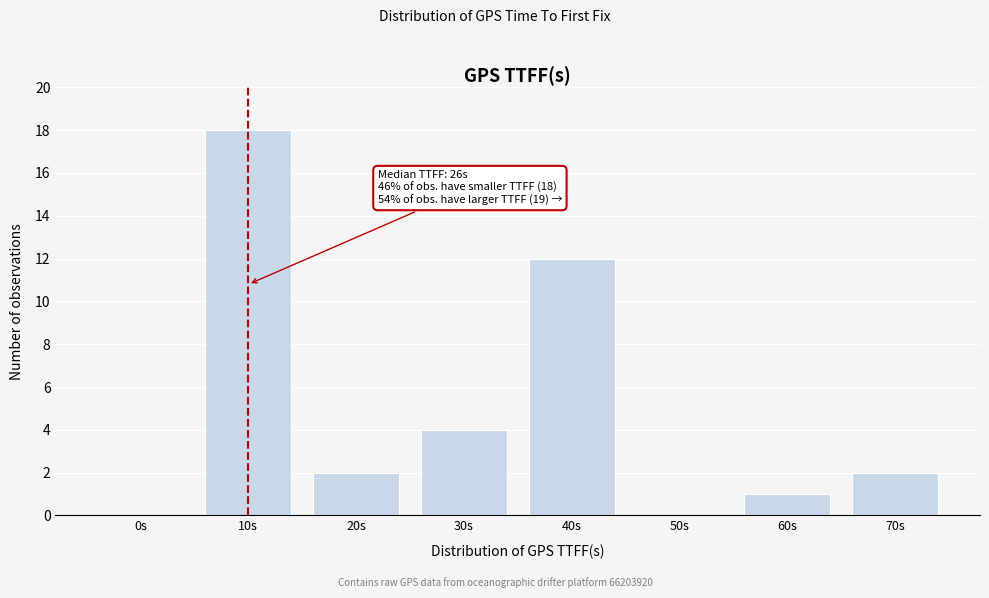

Reading left to right, list all the values displayed in this chart.

0s=0	10s=18	20s=2	30s=4	40s=12	50s=0	60s=1	70s=2